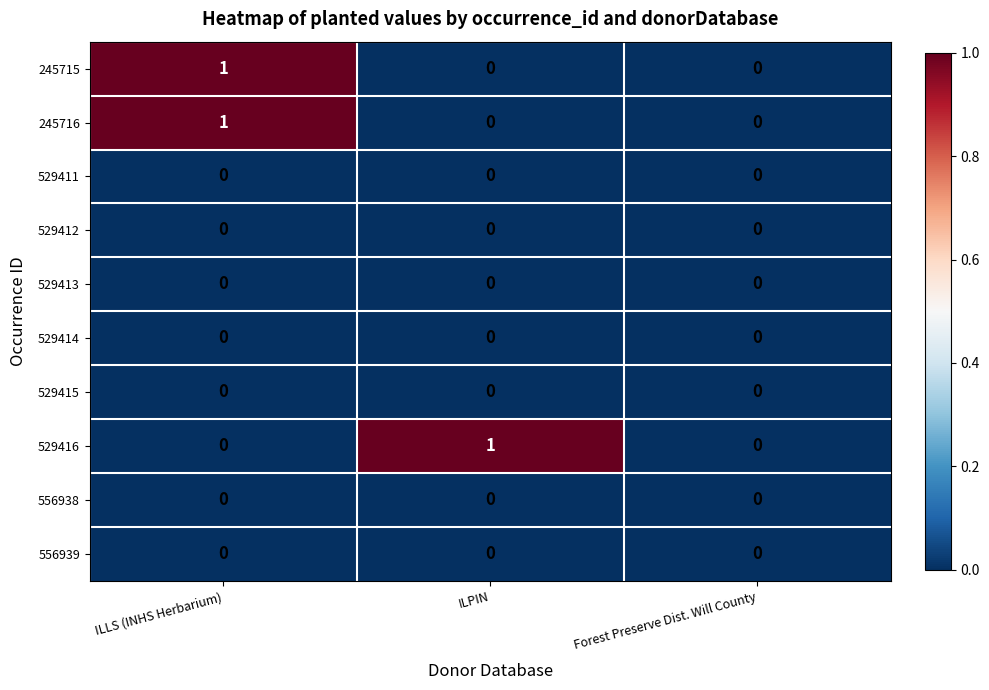

The 529415 series shows 0 at ILLS (INHS Herbarium). True or false?

True